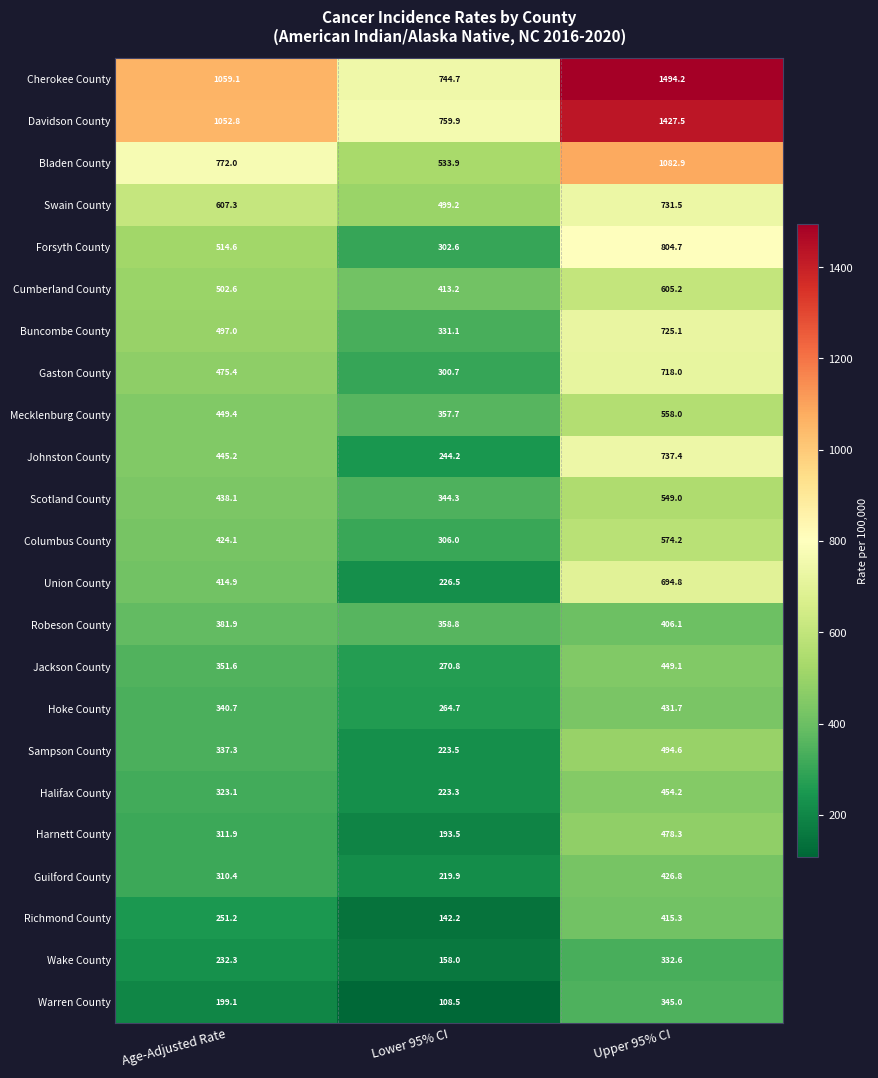

What is the difference between the Hoke County values at Lower 95% CI and Upper 95% CI?

167.0